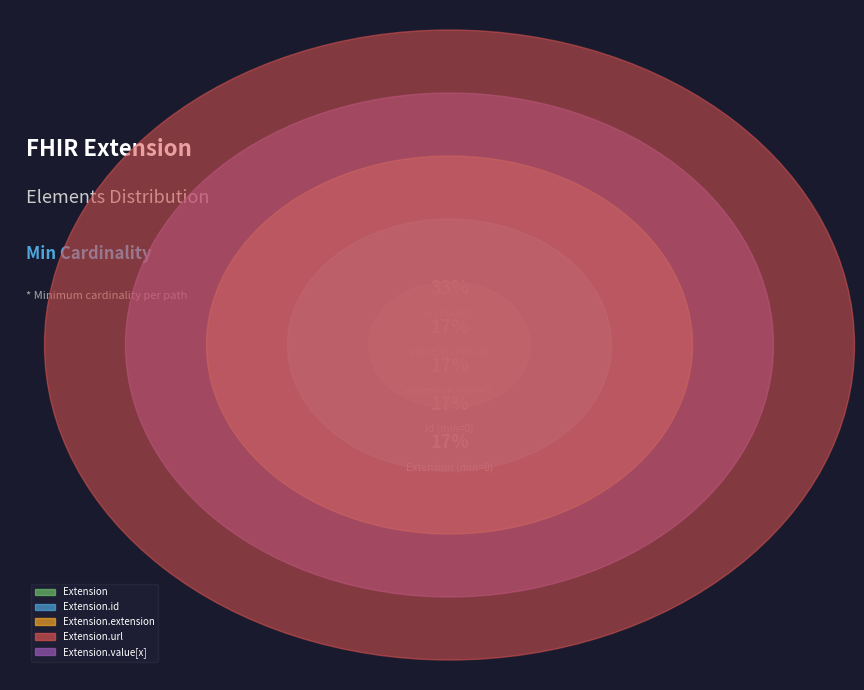

How many slices are in this pie chart?

5